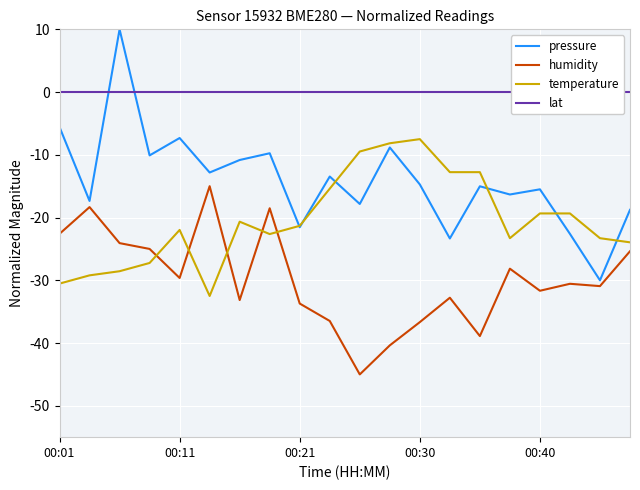

The value of humidity at 00:30 is -17.6. True or false?

False